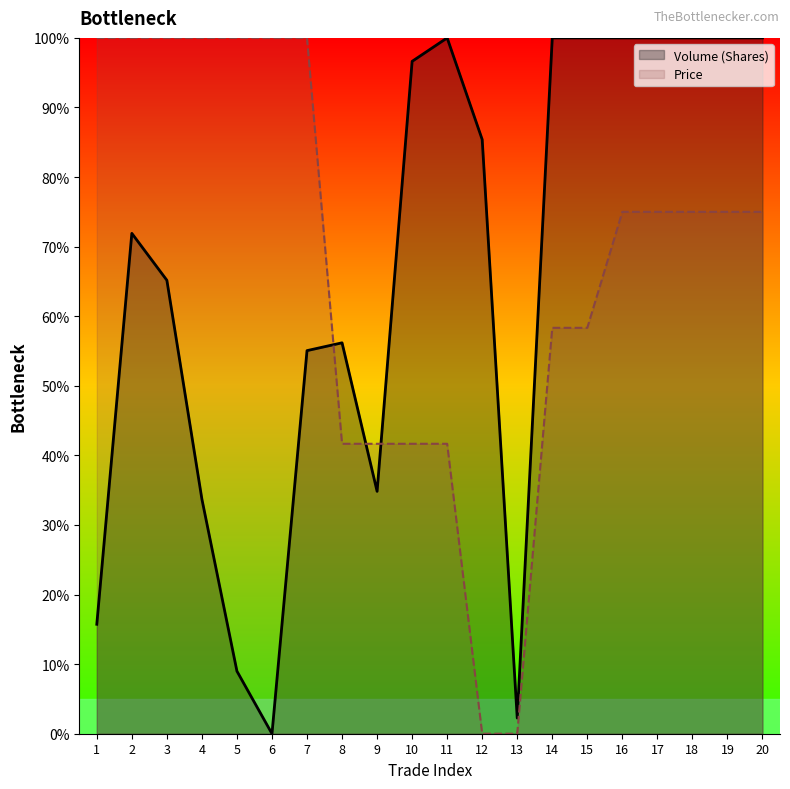

Which series has the largest total across all categories?

Price